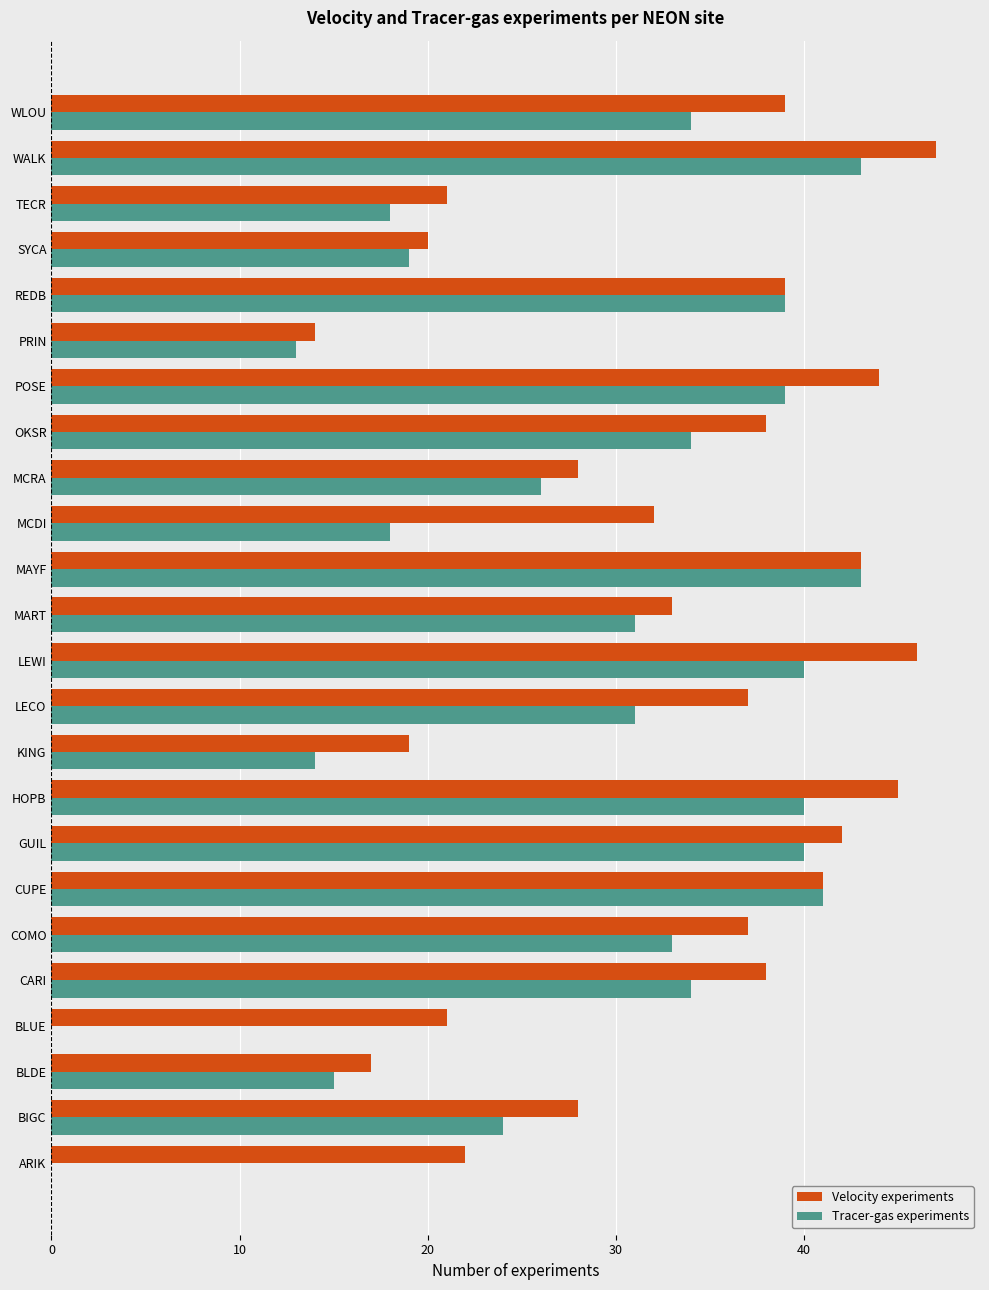

What is the sum of all Velocity experiments values?

791